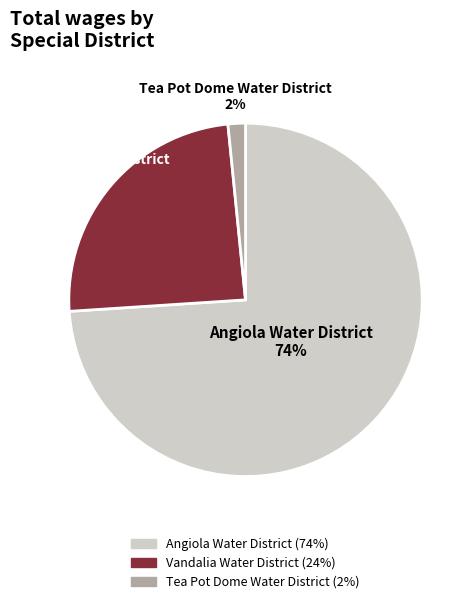

Is there any slice that represents more than half of the pie?

Yes